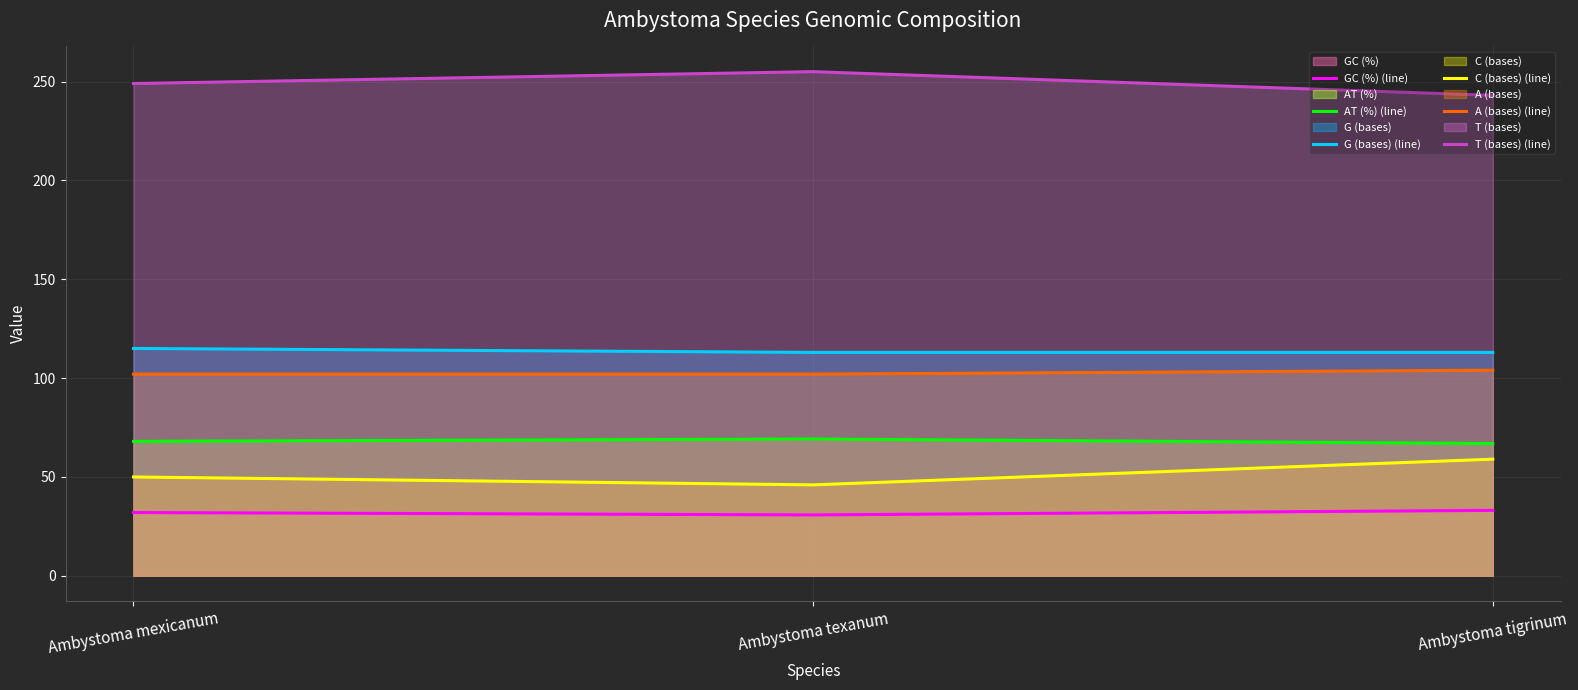

Which series has the largest range (max minus min)?

C (bases) (line)